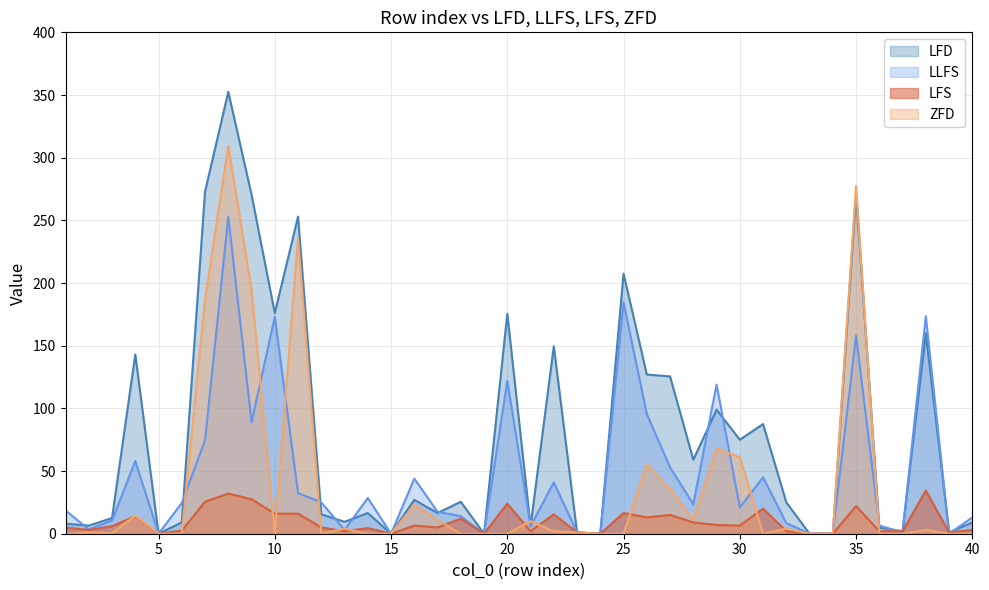

True or false: ZFD has more than 1 interior local peaks.

True